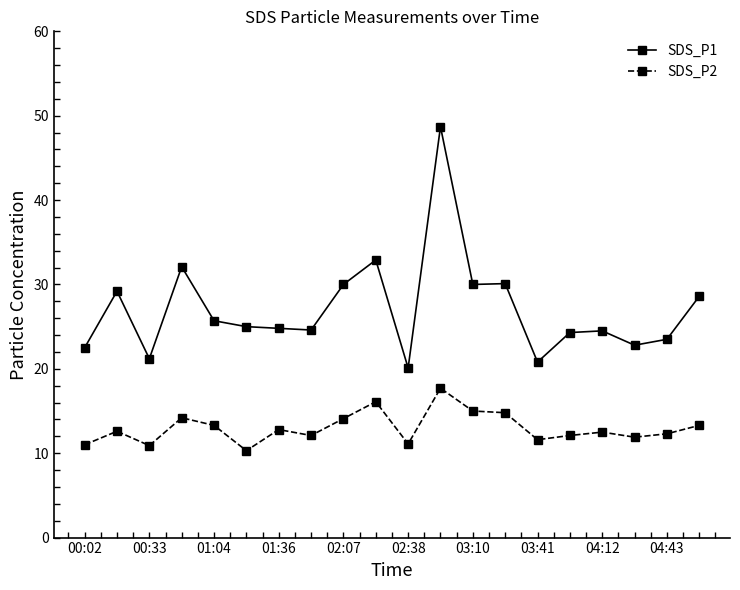

What is the maximum value for SDS_P2?

17.7